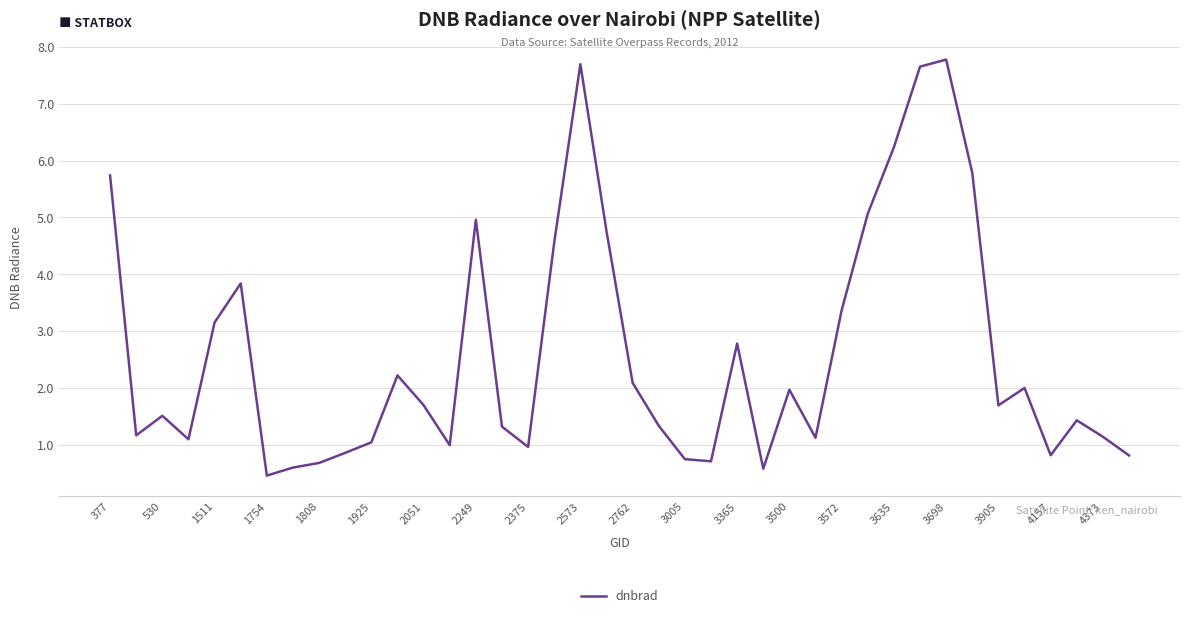

What is the minimum value shown in the chart?

0.5